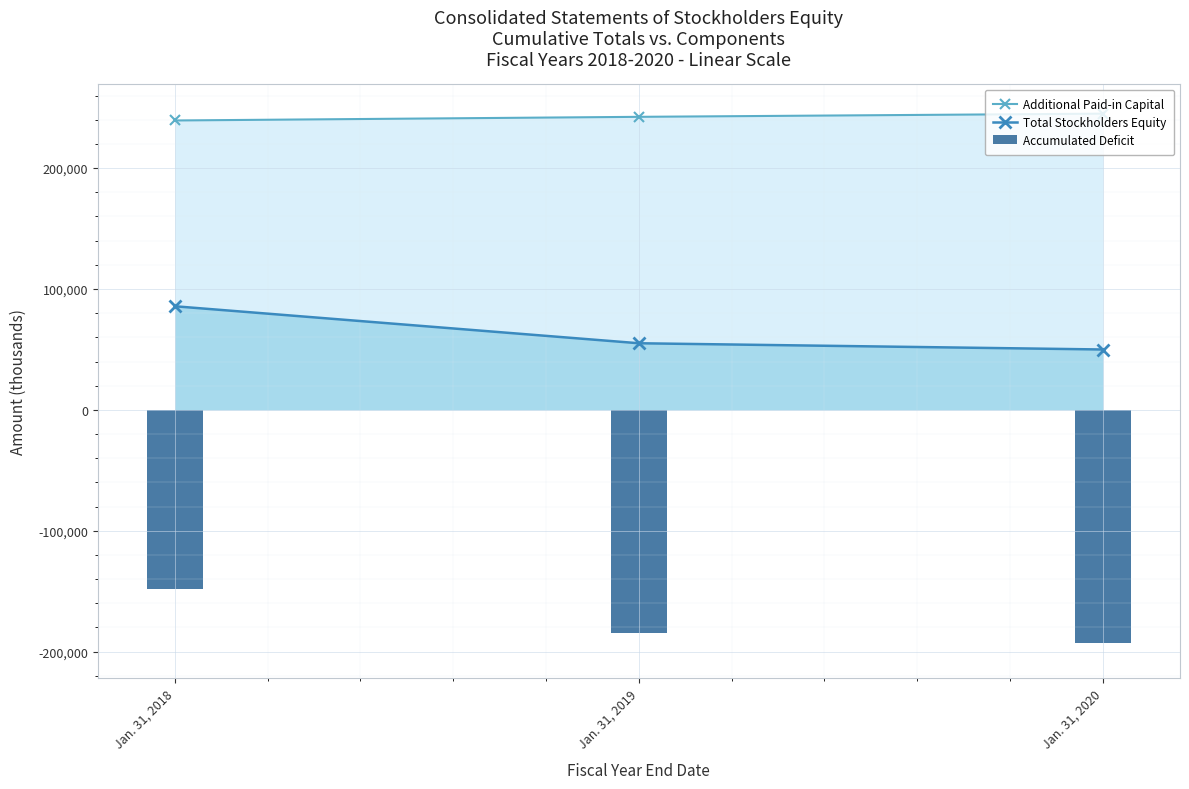

Reading left to right, extract all data points from this chart.

Additional Paid-in Capital: Jan. 31, 2018=239423	Jan. 31, 2019=242442	Jan. 31, 2020=245067
Total Stockholders Equity: Jan. 31, 2018=85720	Jan. 31, 2019=55100	Jan. 31, 2020=49932
Accumulated Deficit: Jan. 31, 2018=-148620	Jan. 31, 2019=-184303	Jan. 31, 2020=-193224